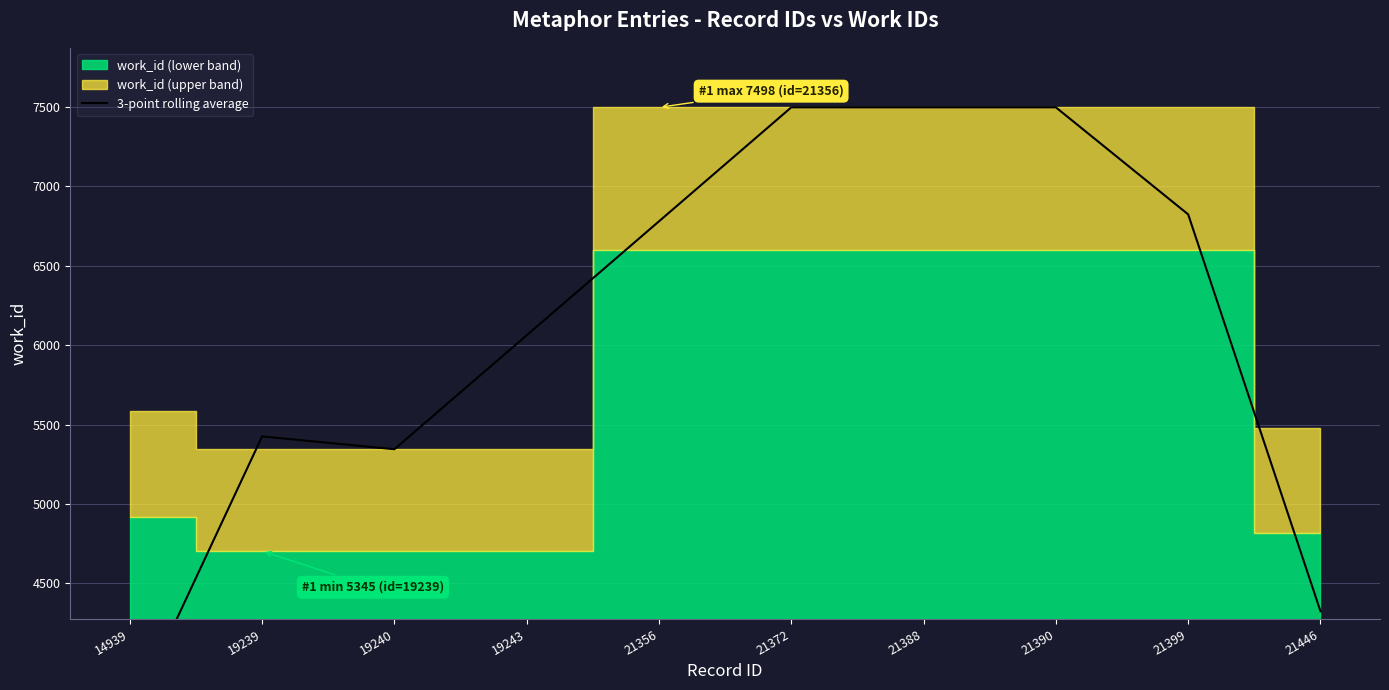

What is the value of the 4th point from the left?

6062.7